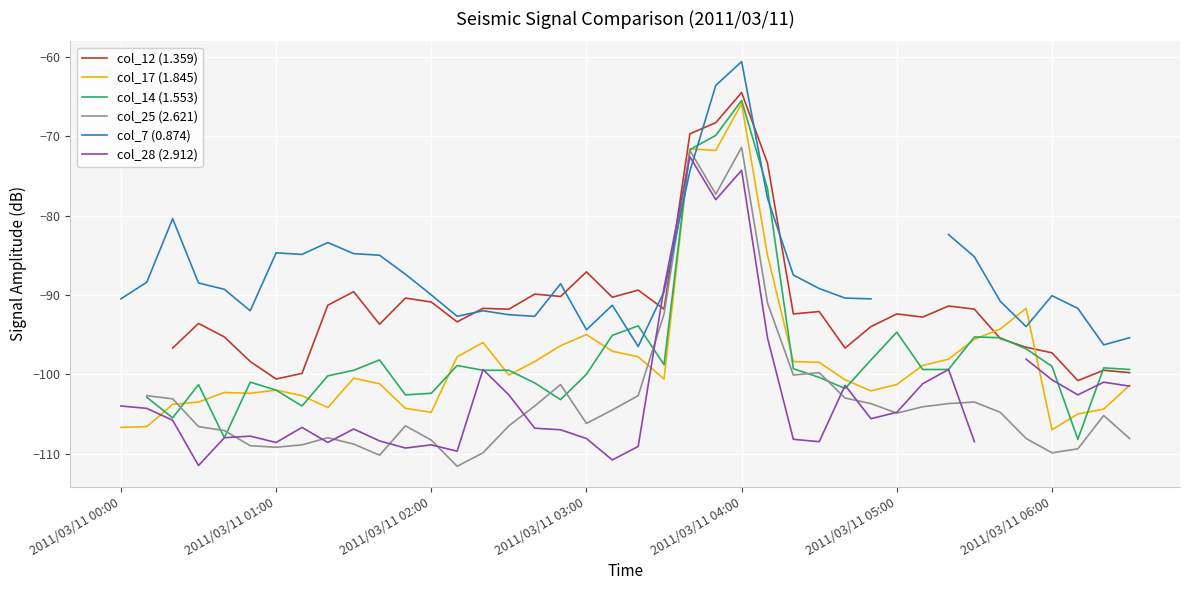

True or false: col_17 (1.845) has a value of -154.3 at 2011/03/11 05:00.

False